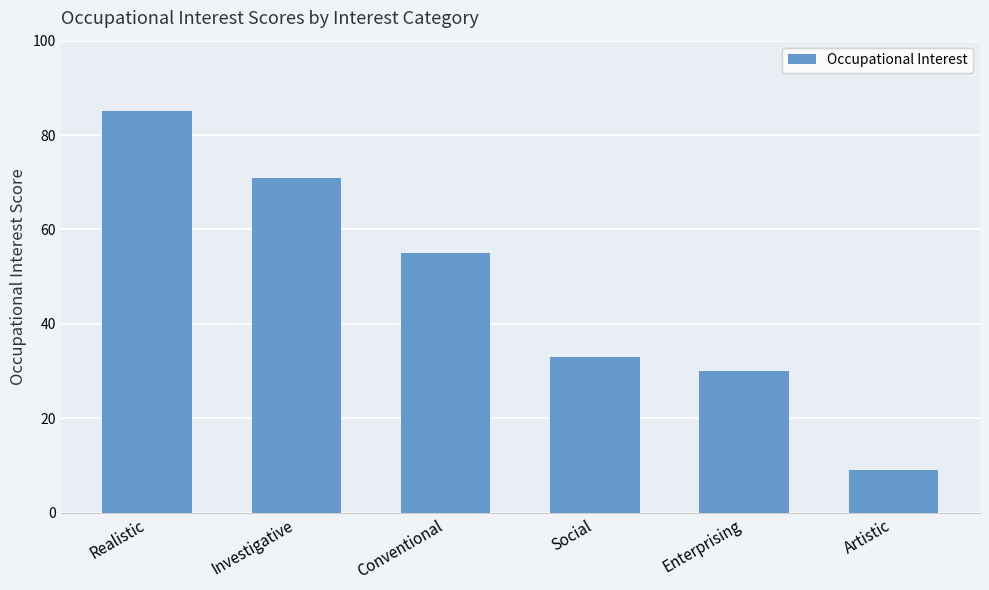

How many categories are shown in the chart?

6